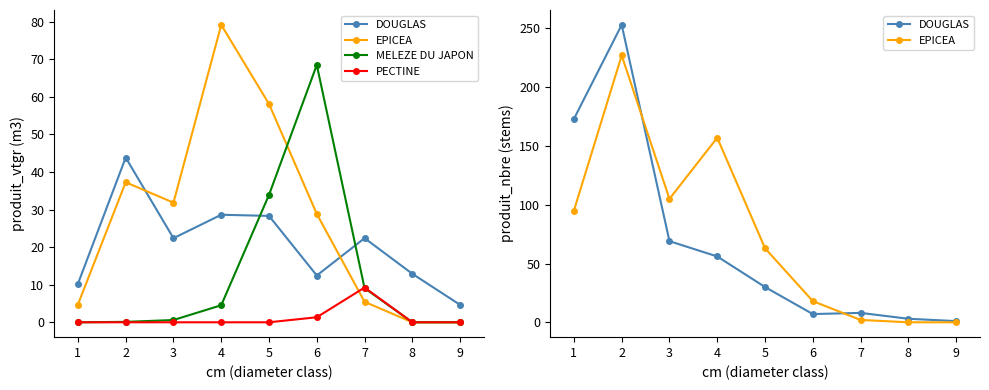

True or false: MELEZE DU JAPON and PECTINE cross at least once.

True